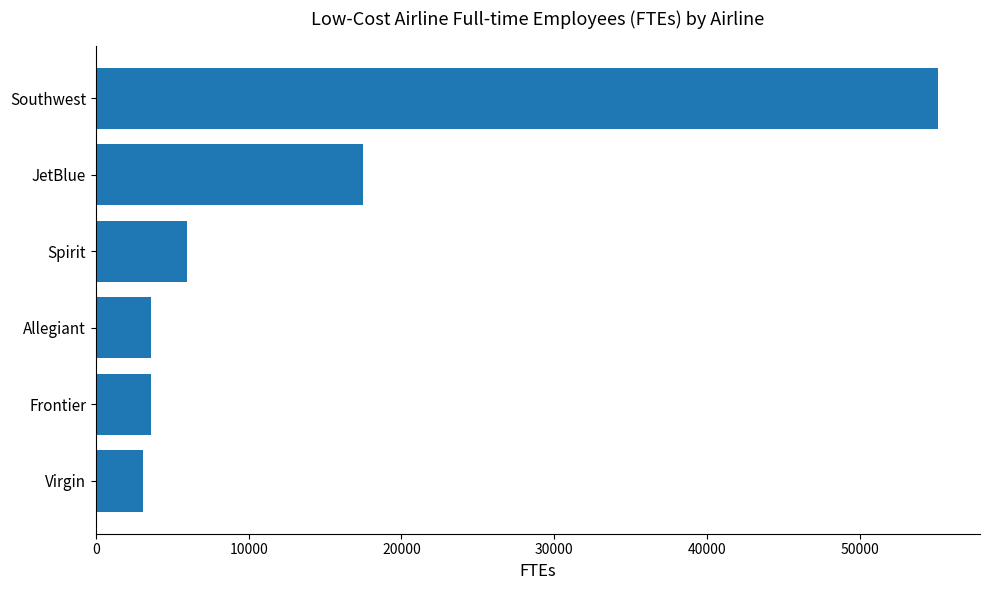

What value does the data have at JetBlue?

17465